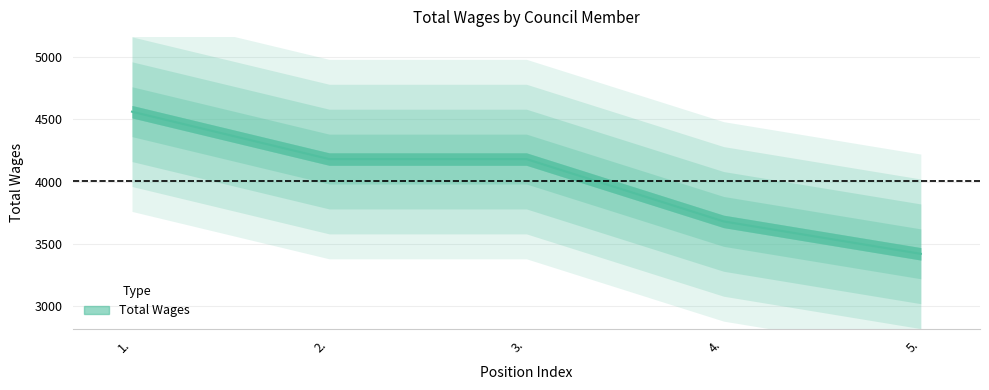

Reading left to right, transcribe all the data shown in this chart.

1.=4560	2.=4180	3.=4180	4.=3680	5.=3420